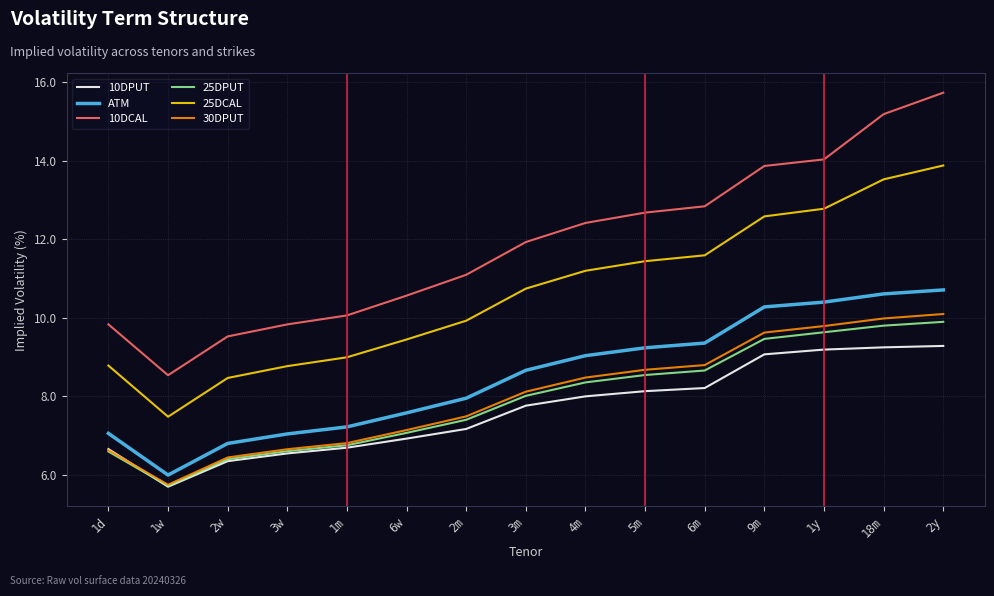

What is the sum of all 25DPUT values?

118.9